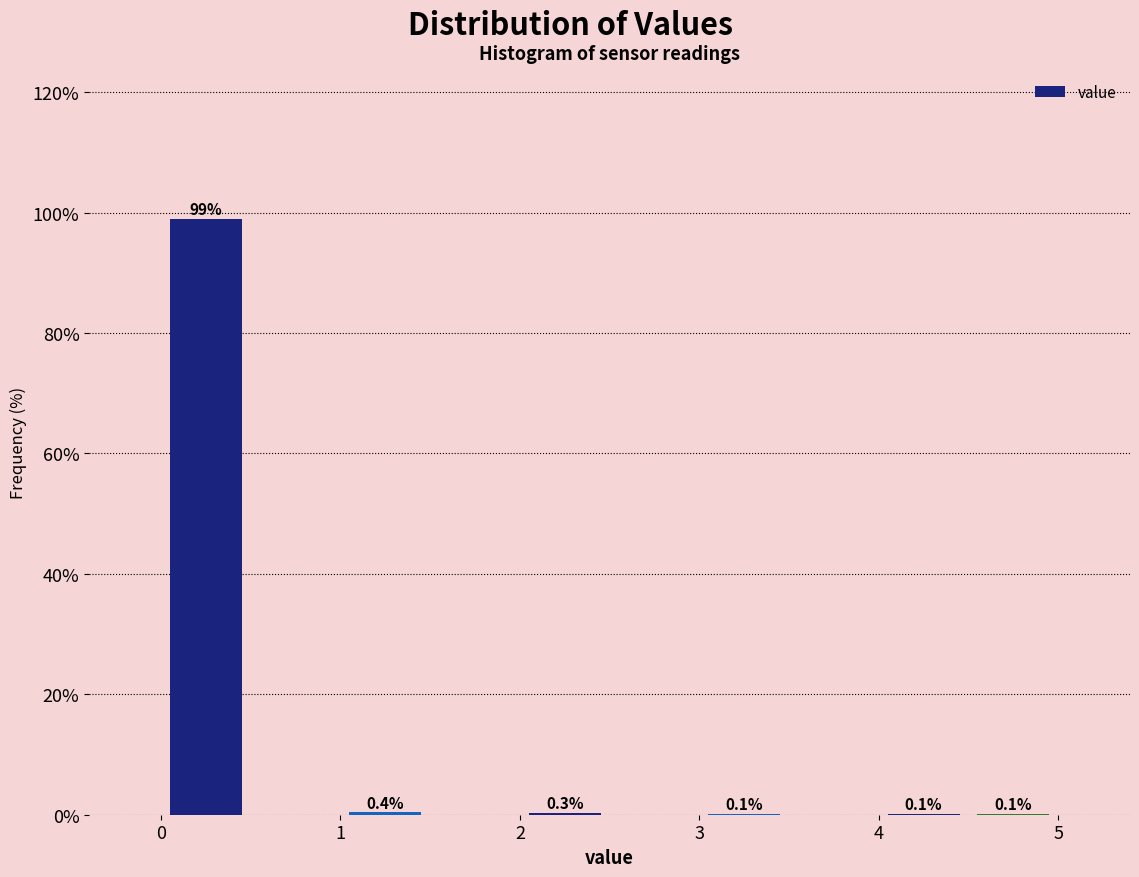

Over which range of the x-axis is the bar tallest?

0.0 to 0.5